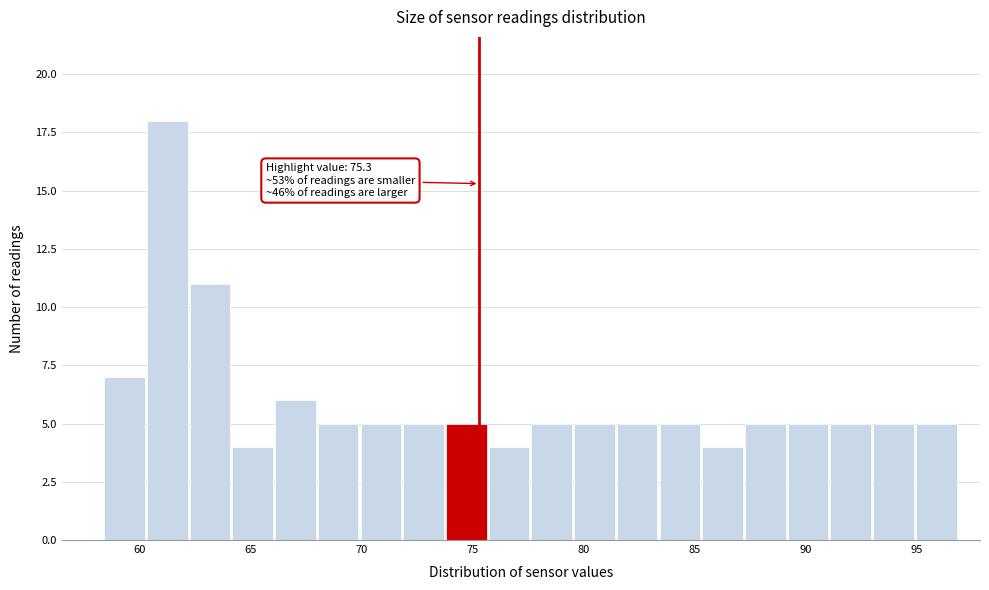

Read against the x-axis, roughly where is the centre of the tallest bar?

61.0